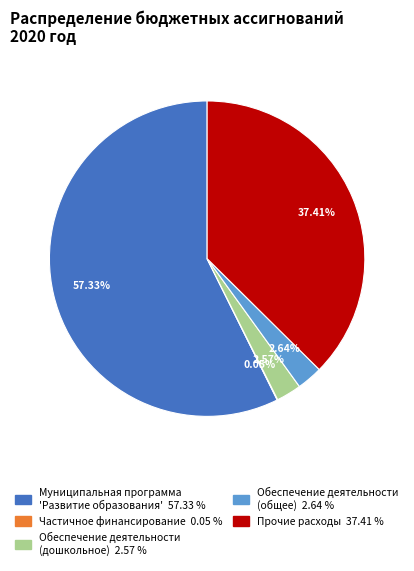

Is there any slice that represents more than half of the pie?

Yes